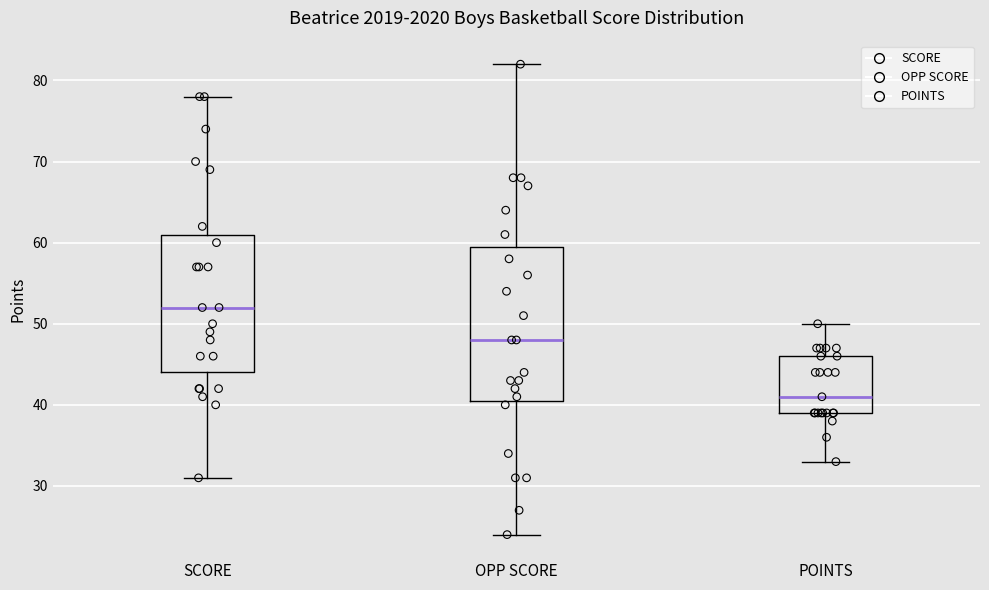

Where is the lower edge of the box for SCORE on the y-axis? The values are not printed on the chart, so give them approximately, as read against the axis.

44